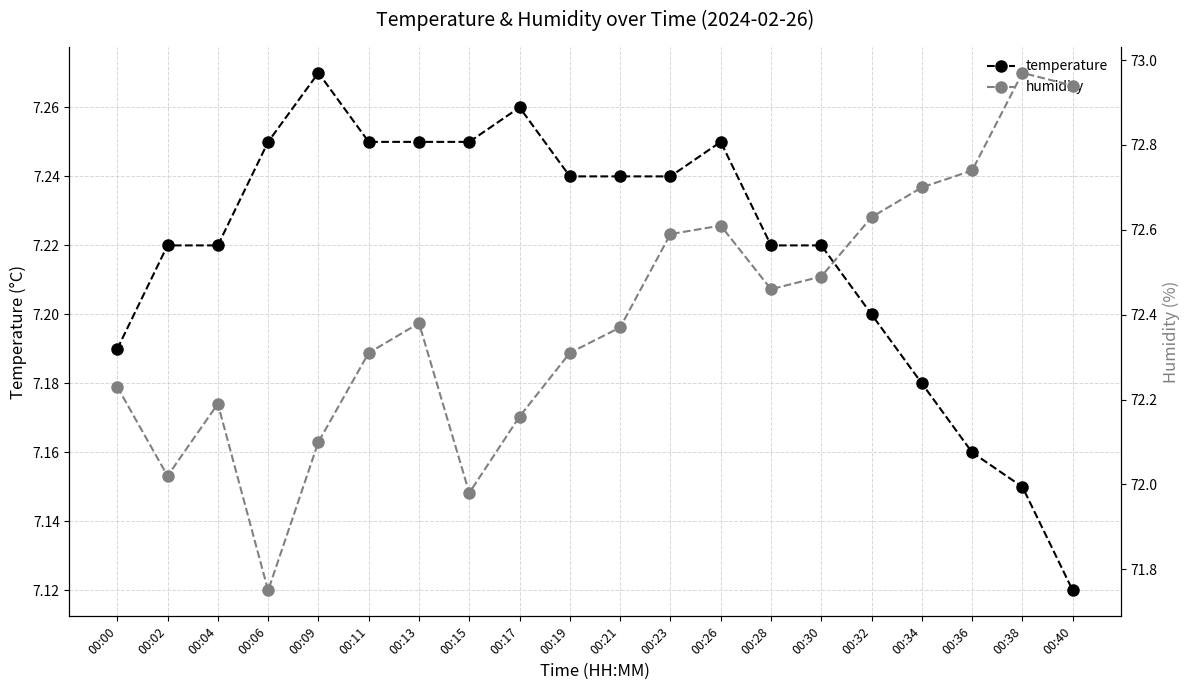

At which category is the sum across all series the highest?

00:38